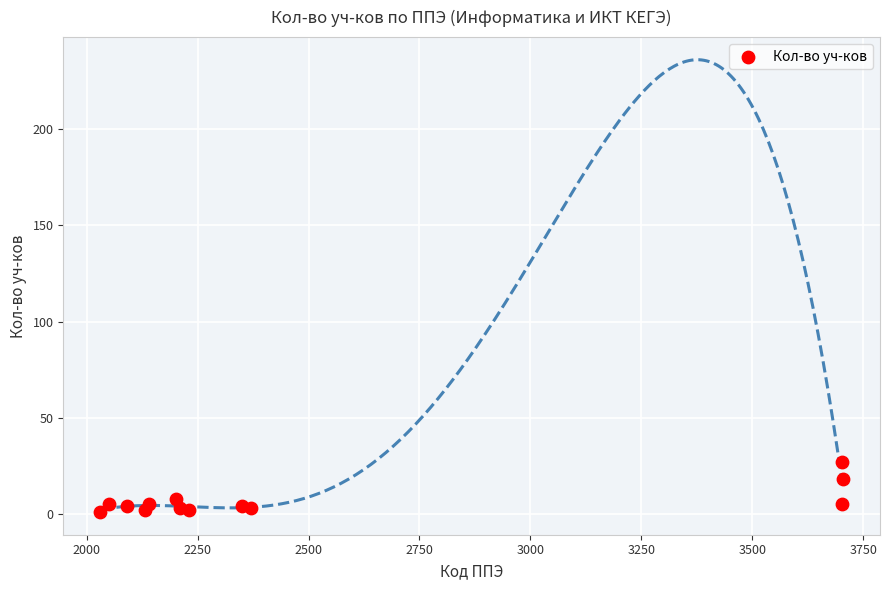

What is the range of Y values (max minus min)?

26